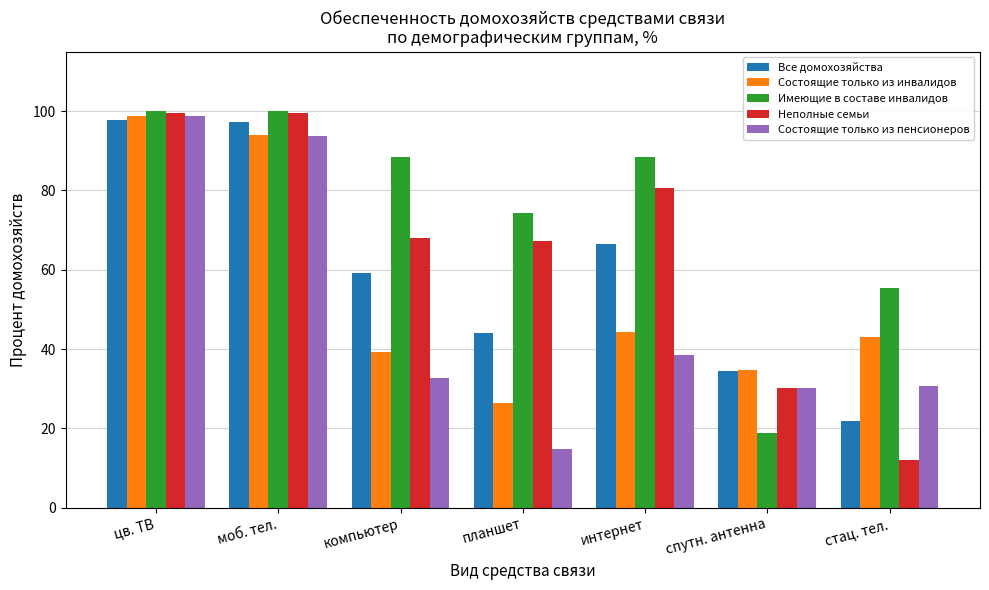

At which label does Состоящие только из инвалидов reach its minimum?

планшет